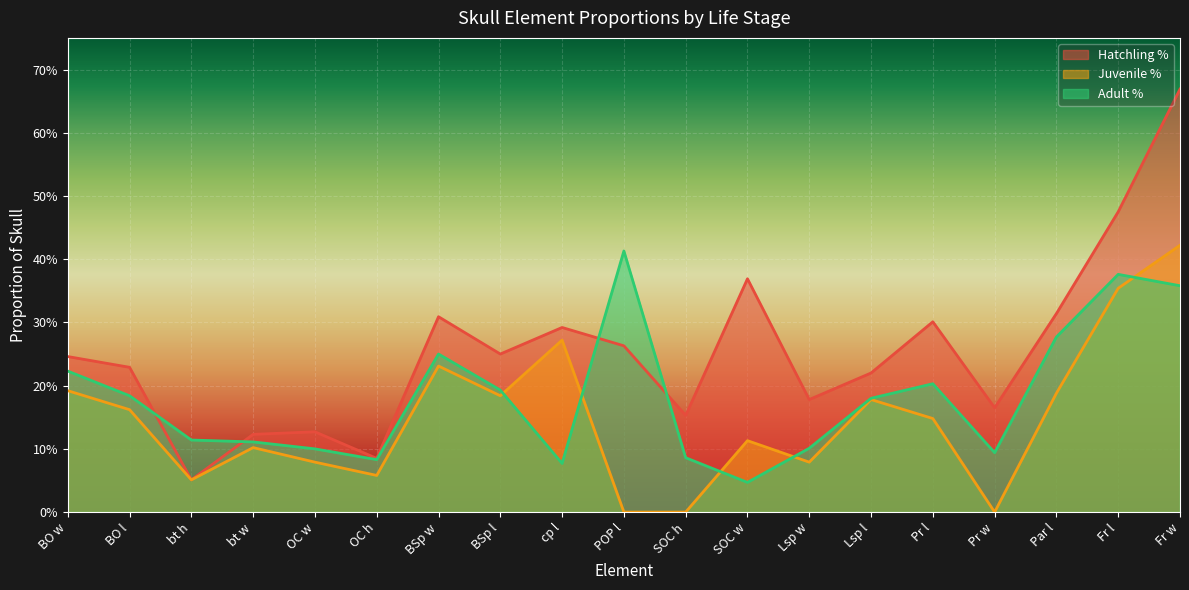

Which category has the lowest value in the Hatchling % series?

bt h